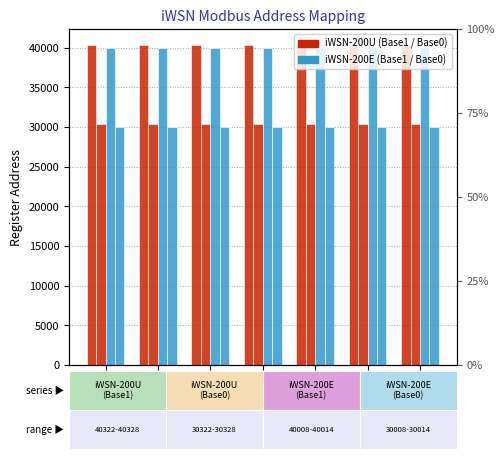

What is the value of the iWSN-200U (Base0) bar at the 4th from the left?

30325